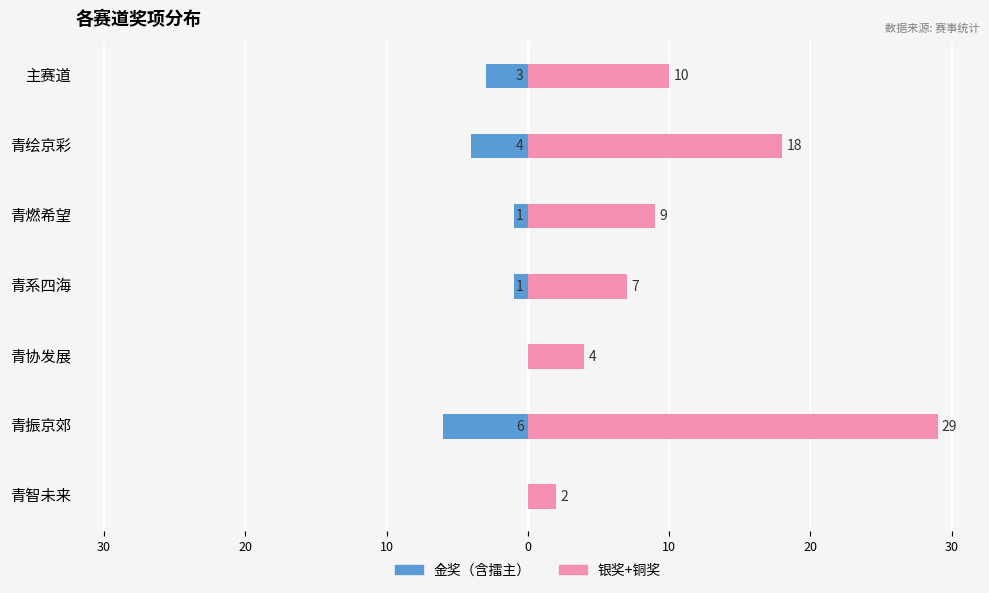

The 银奖+铜奖 series shows 10 at 青振京郊. True or false?

False